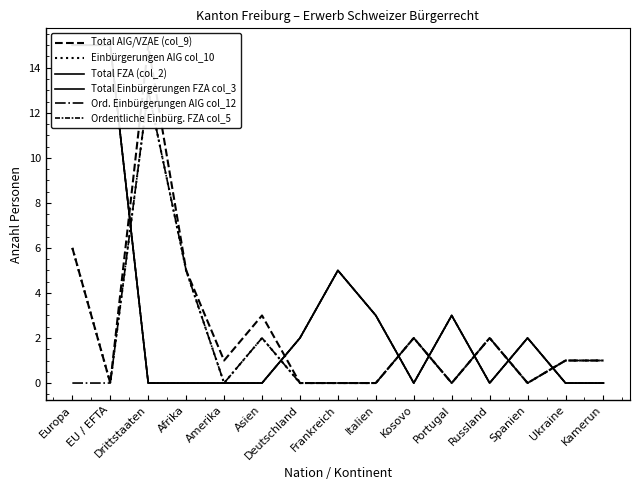

How many lines are shown in the chart?

6